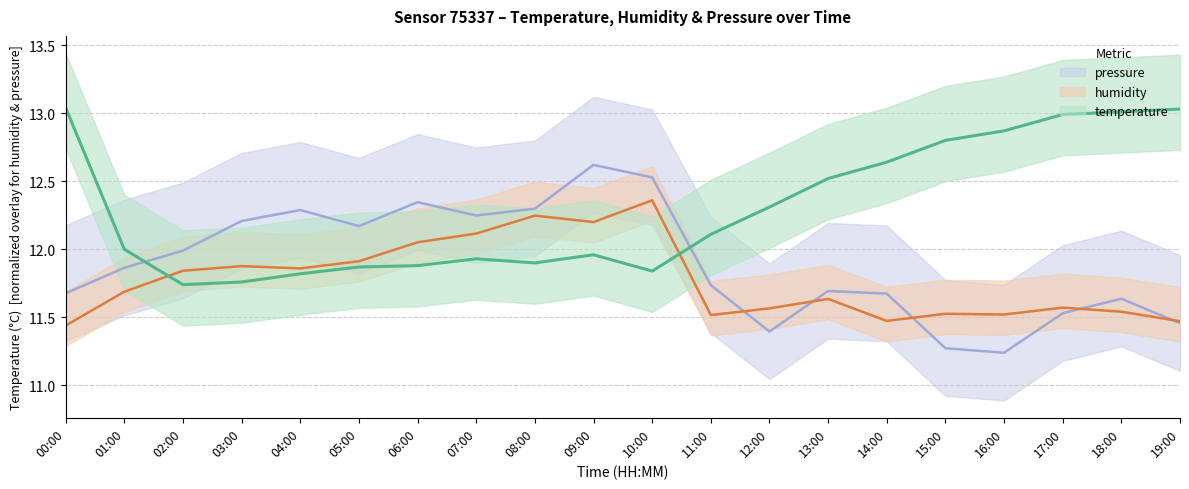

Rank the categories by pressure_scaled value from lowest to highest.

16:00, 15:00, 12:00, 19:00, 17:00, 18:00, 14:00, 00:00, 13:00, 11:00, 01:00, 02:00, 05:00, 03:00, 07:00, 04:00, 08:00, 06:00, 10:00, 09:00